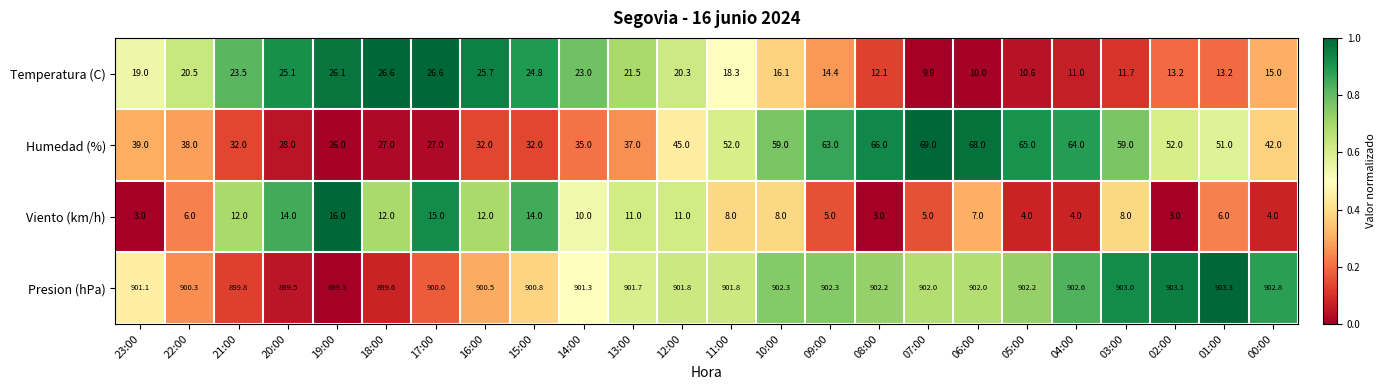

Rank the series by their maximum value, from highest to lowest.

Presion (hPa), Humedad (%), Temperatura (C), Viento (km/h)